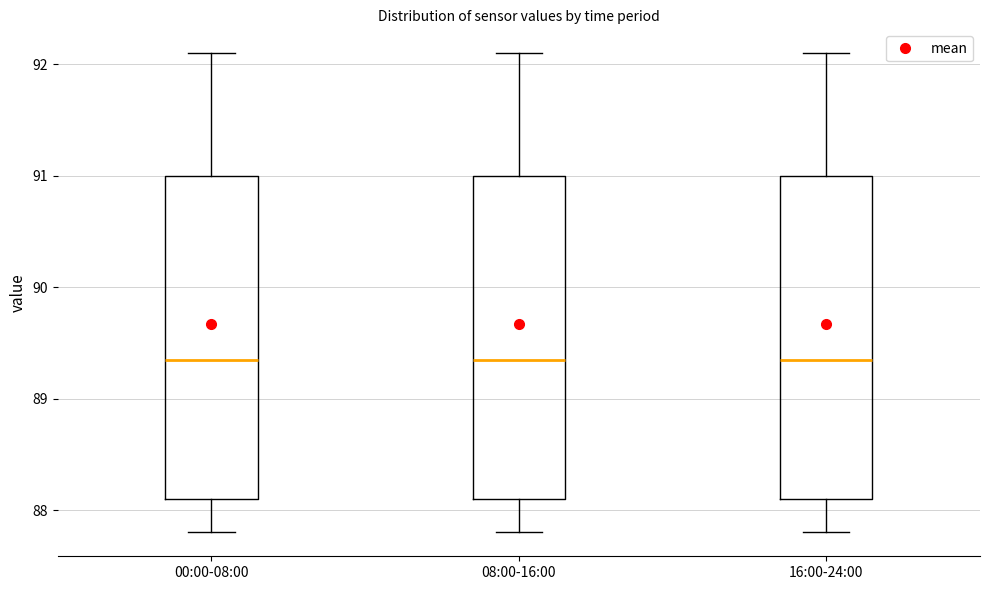

Reading left to right, transcribe this box plot: for each box, give where its median line is, the range the box spans, and where its two whiskers end, as read against the y-axis. The values are not printed on the chart, so give them approximately, as read against the axis.

00:00-08:00: median 89.4, box 88.1 to 91.0, whiskers 87.8 to 92.1
08:00-16:00: median 89.4, box 88.1 to 91.0, whiskers 87.8 to 92.1
16:00-24:00: median 89.4, box 88.1 to 91.0, whiskers 87.8 to 92.1